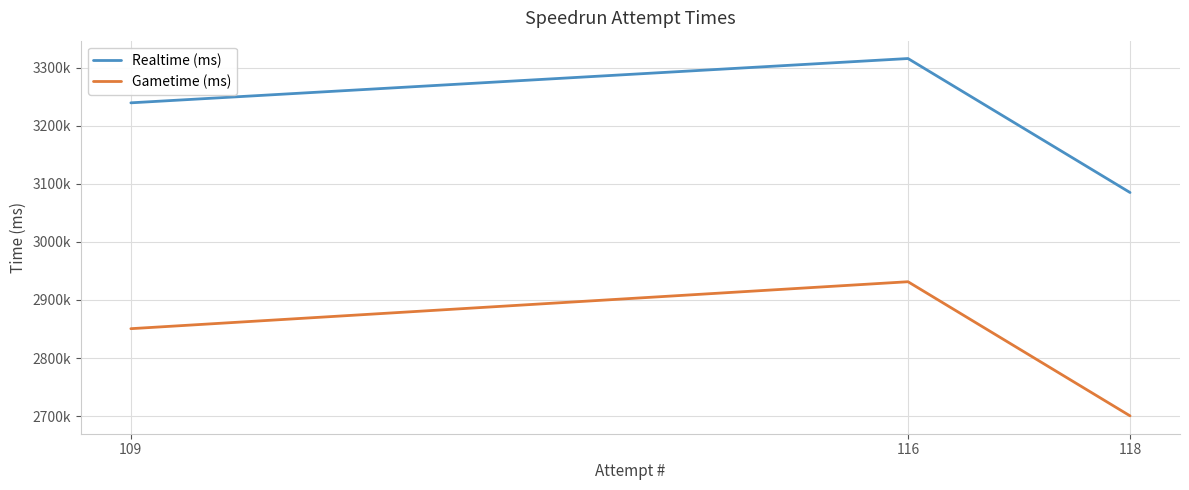

At which label does Realtime (ms) first exceed 3239381?

116